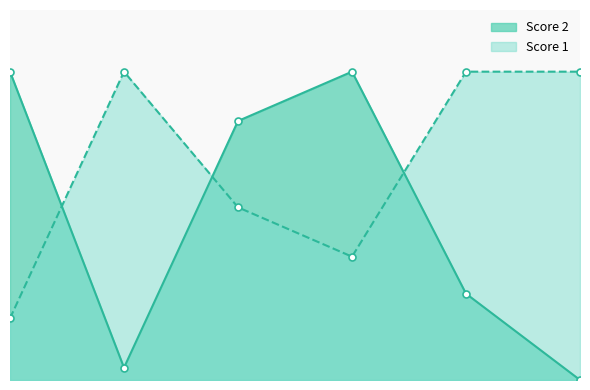

What is the difference between the highest and lowest values at 6?

25